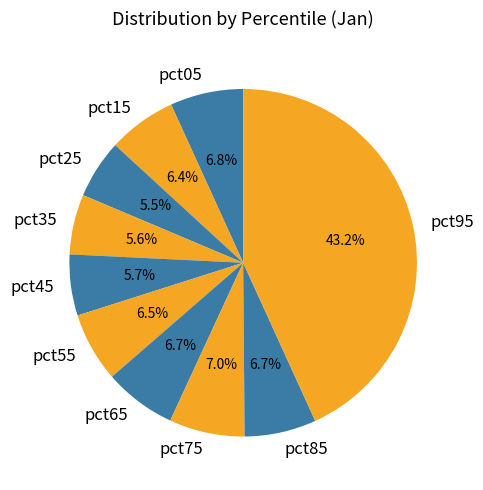

Does pct45 account for over 50% of the chart?

No